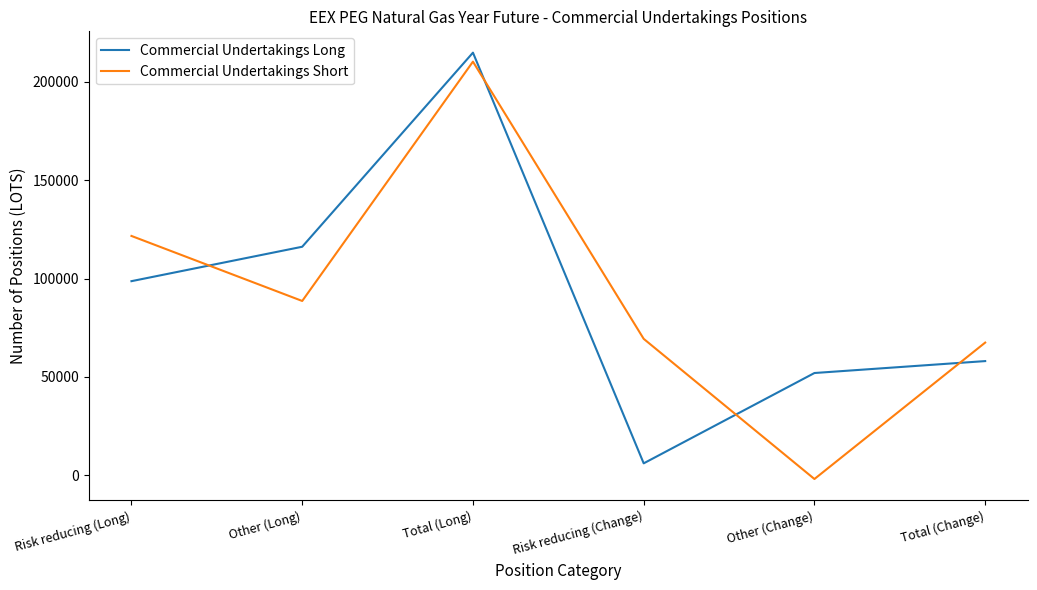

What is the sum of all Commercial Undertakings Long values?

545758